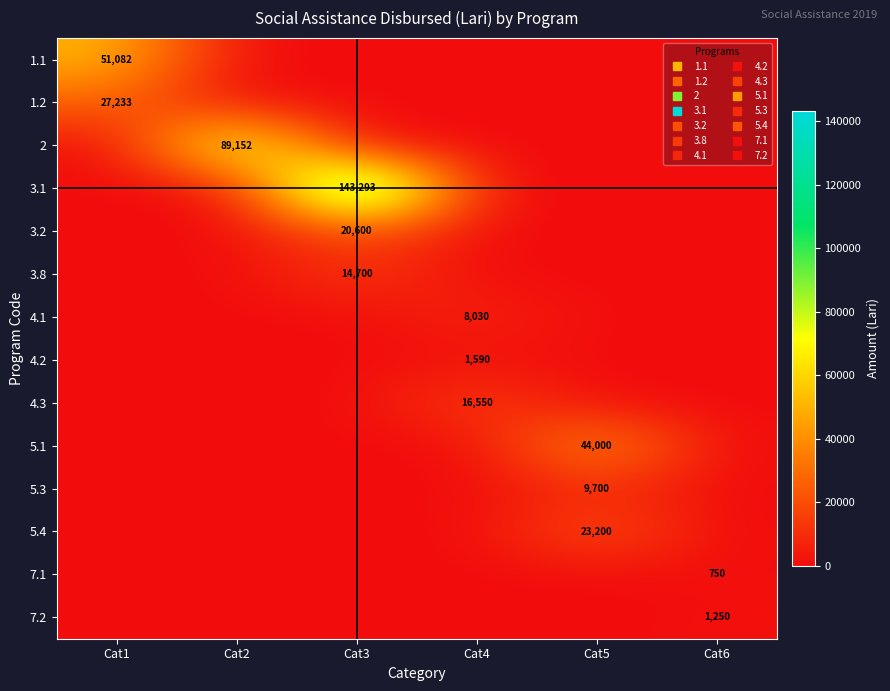

Which label corresponds to the largest value in the chart?

Cat3